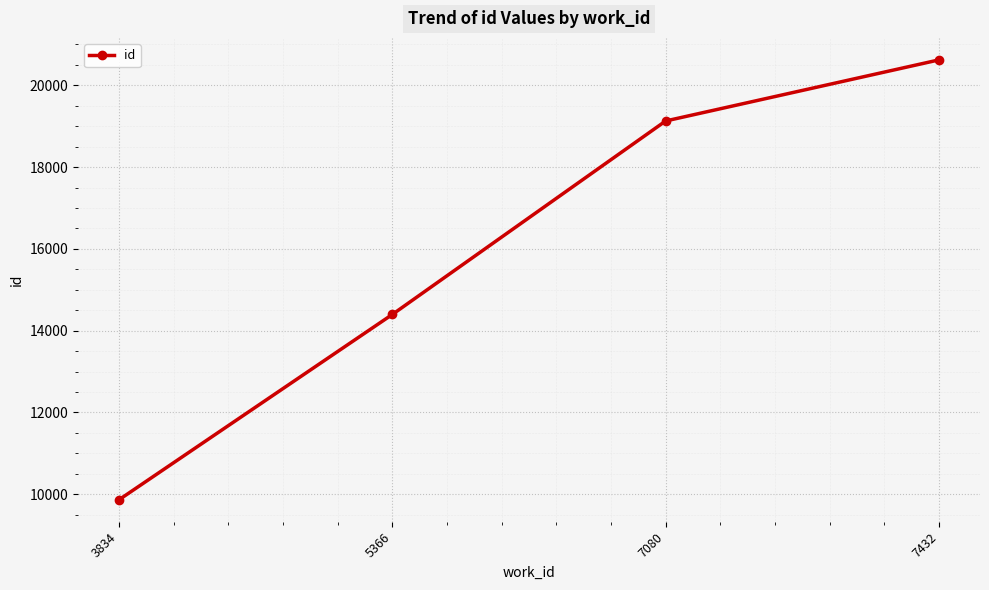

Between 3834 and 7432, which is larger?

7432